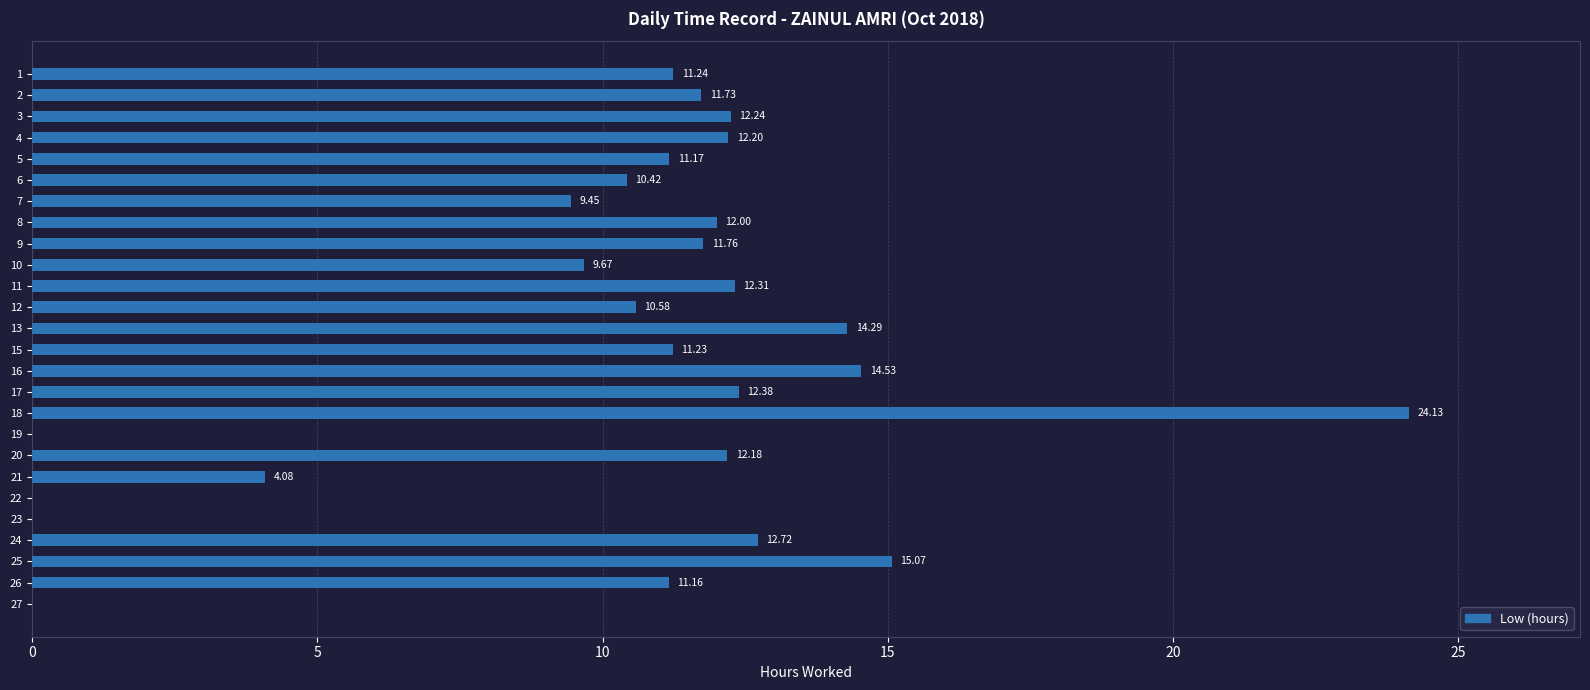

What is the sum of the values at 19 and 15?

11.2